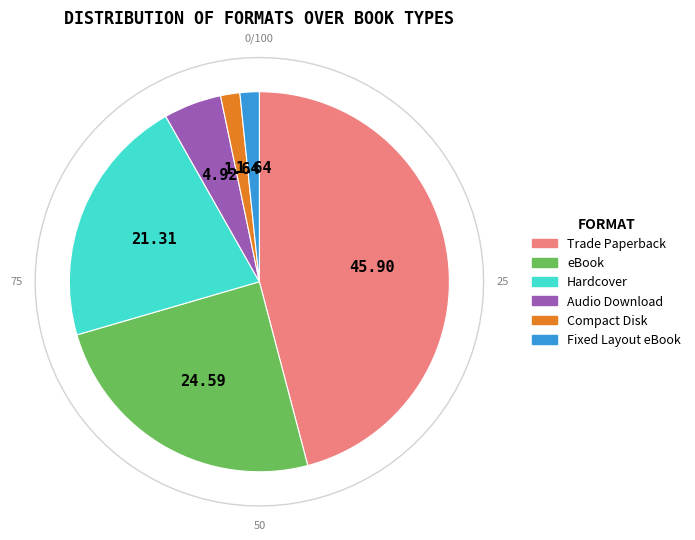

Does Fixed Layout eBook represent more than half of the total?

No